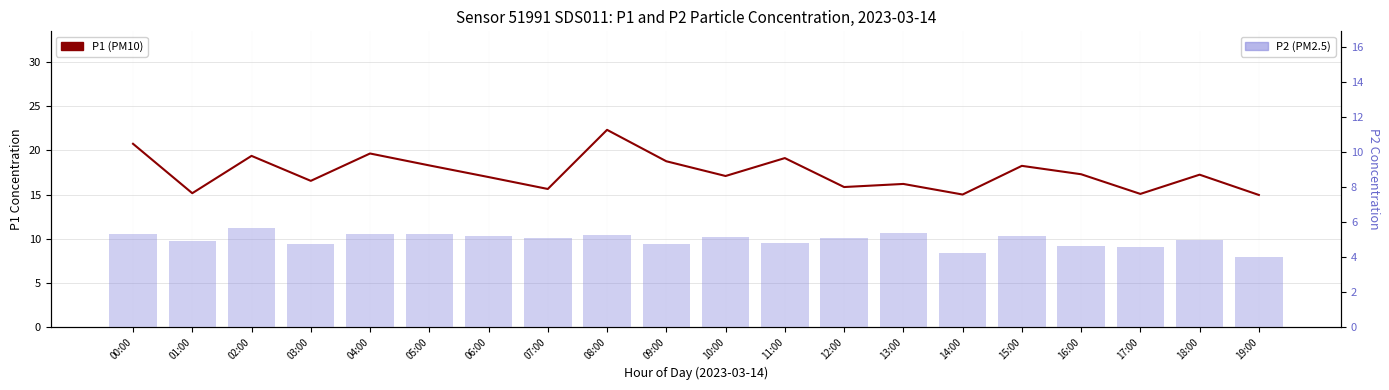

How many values in the P1 (PM10) series are below 17?

9